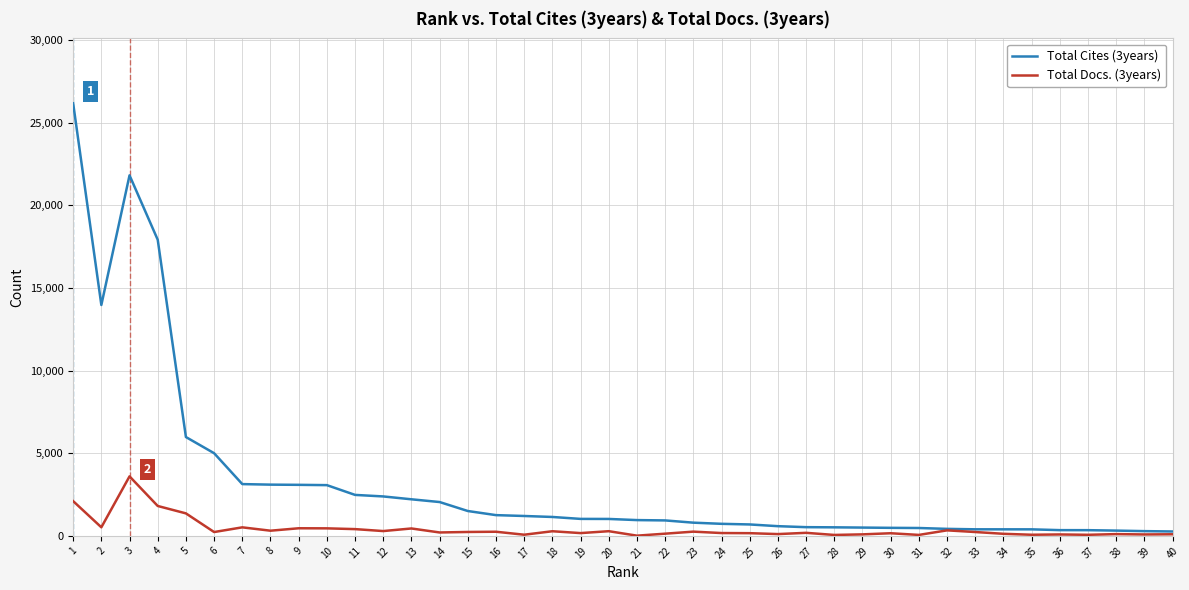

The value of Total Cites (3years) at 12 is 2386. True or false?

True